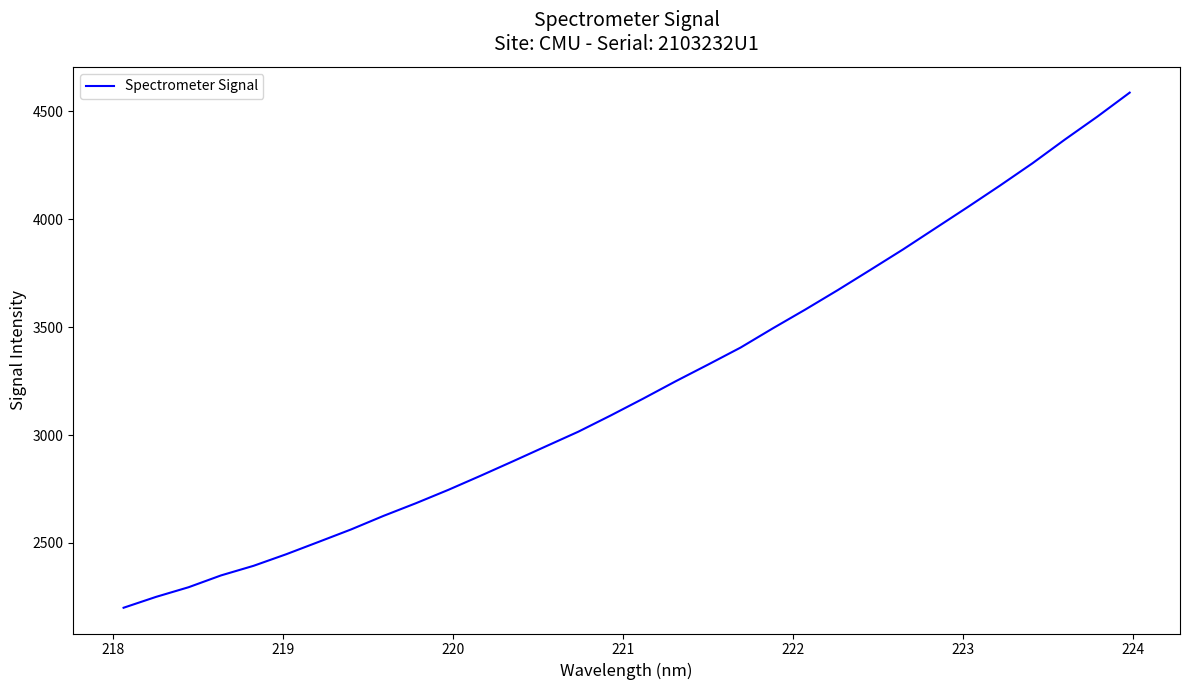

What is the maximum value shown in the chart?

4587.4